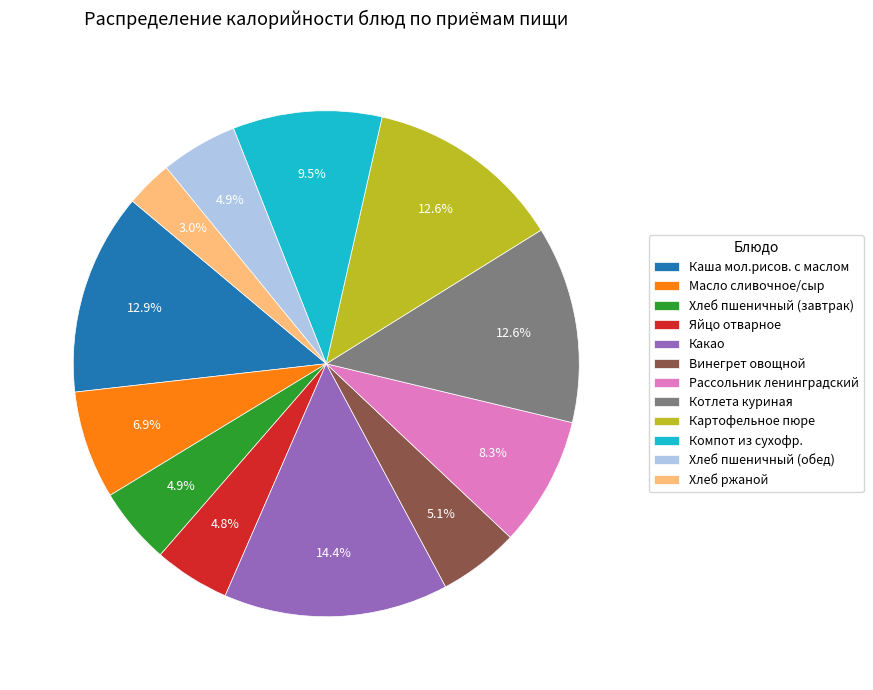

Which category has the biggest portion of the pie?

Какао